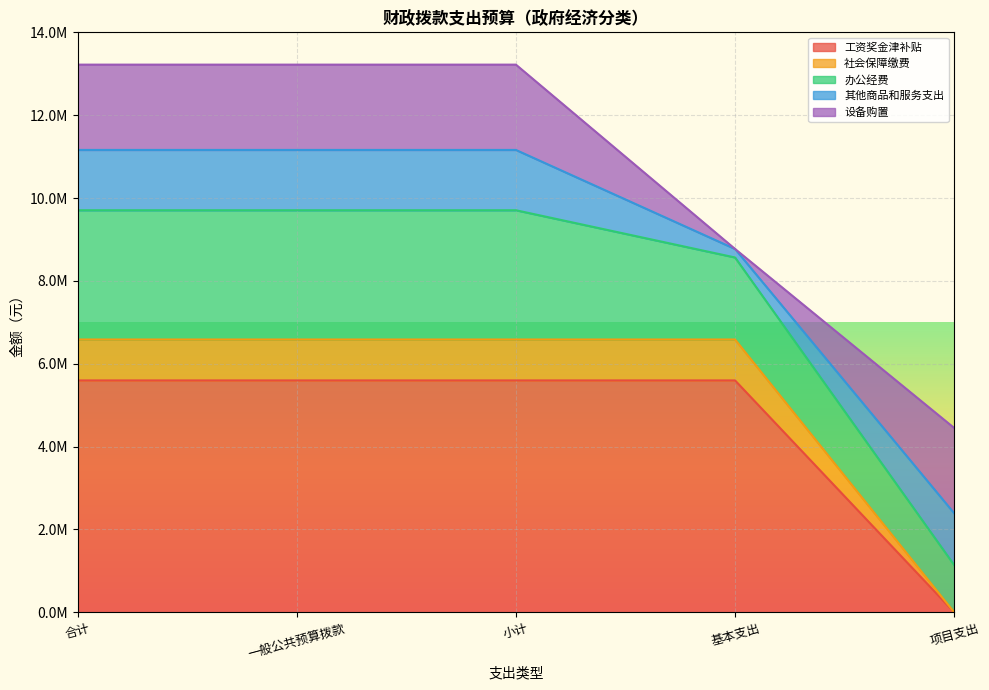

True or false: 工资奖金津补贴 has more than 1 points higher than both neighbors.

False